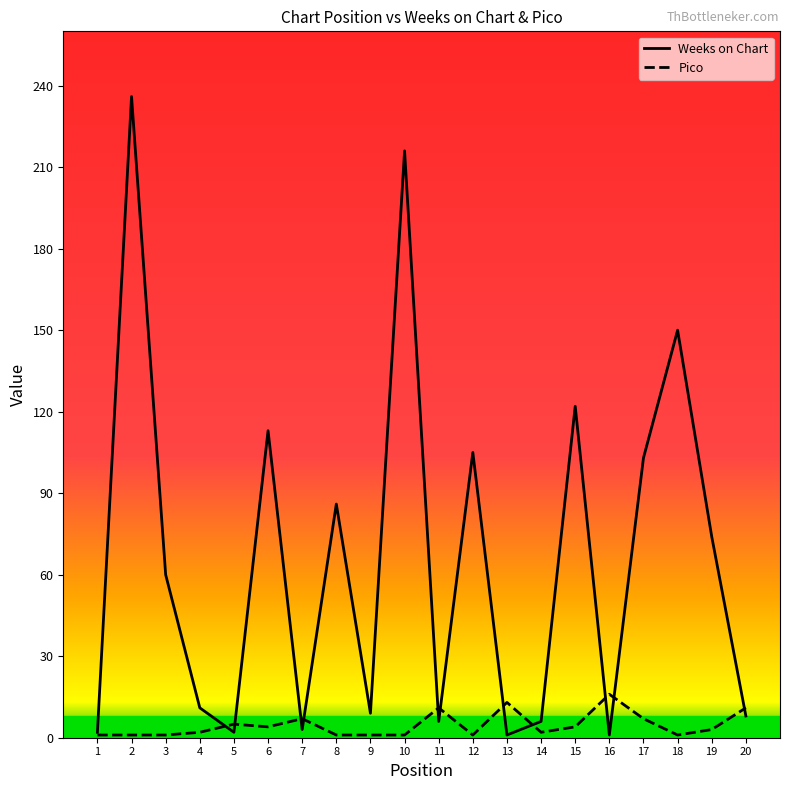

Which series has the largest total across all categories?

Weeks on Chart